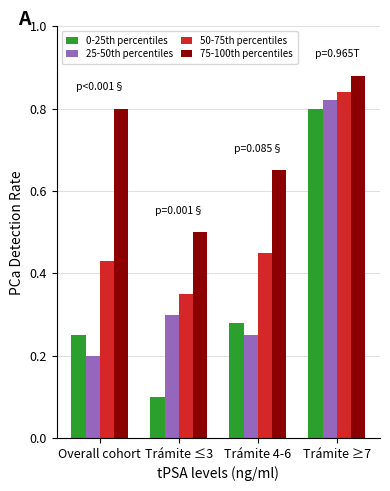

What are all the series names shown in the legend?

0-25th percentiles, 25-50th percentiles, 50-75th percentiles, 75-100th percentiles